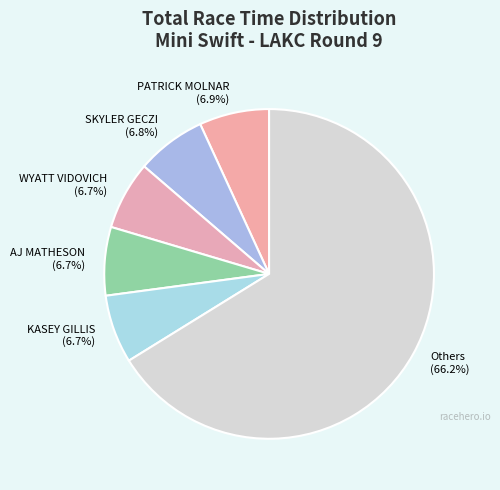

What portion of the pie excludes PATRICK MOLNAR (6.9%)?

93.1%